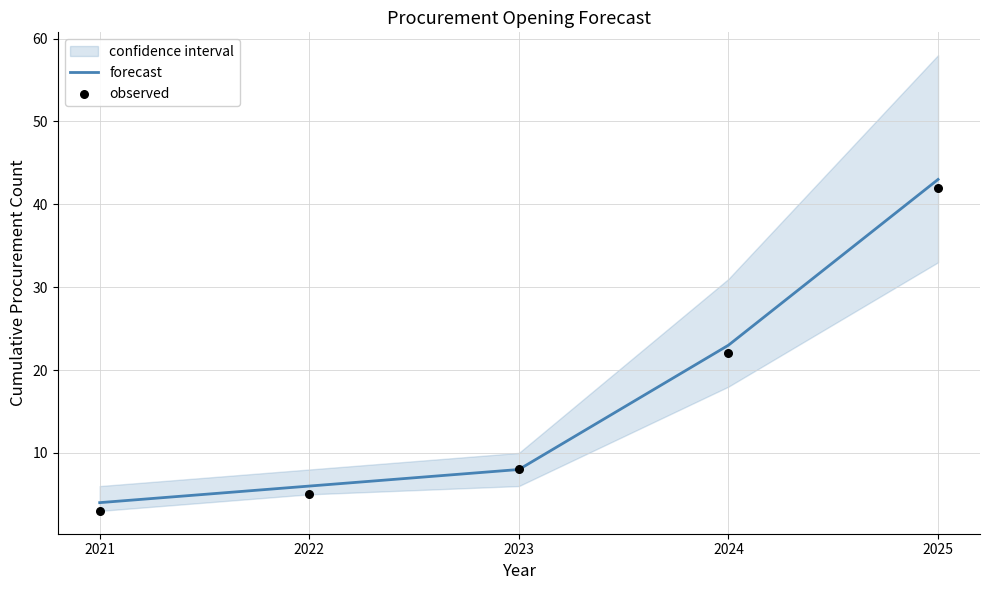

At how many categories does at least one series exceed 12?

2